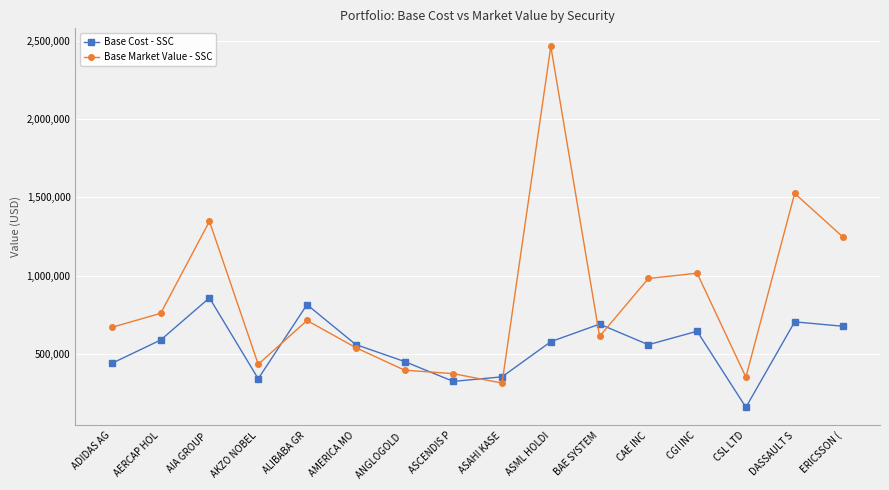

At which category does Base Cost - SSC reach its first local valley?

AKZO NOBEL